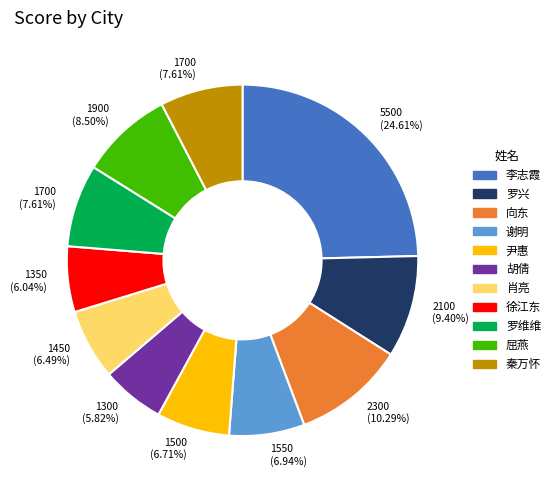

To the nearest percent, what is the average slice percentage?

9%